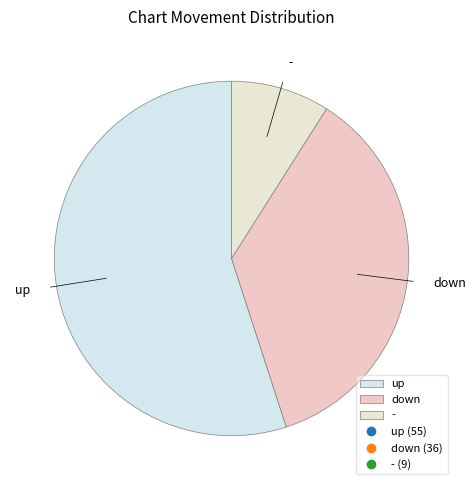

Rank the categories by value from highest to lowest.

up, down, -